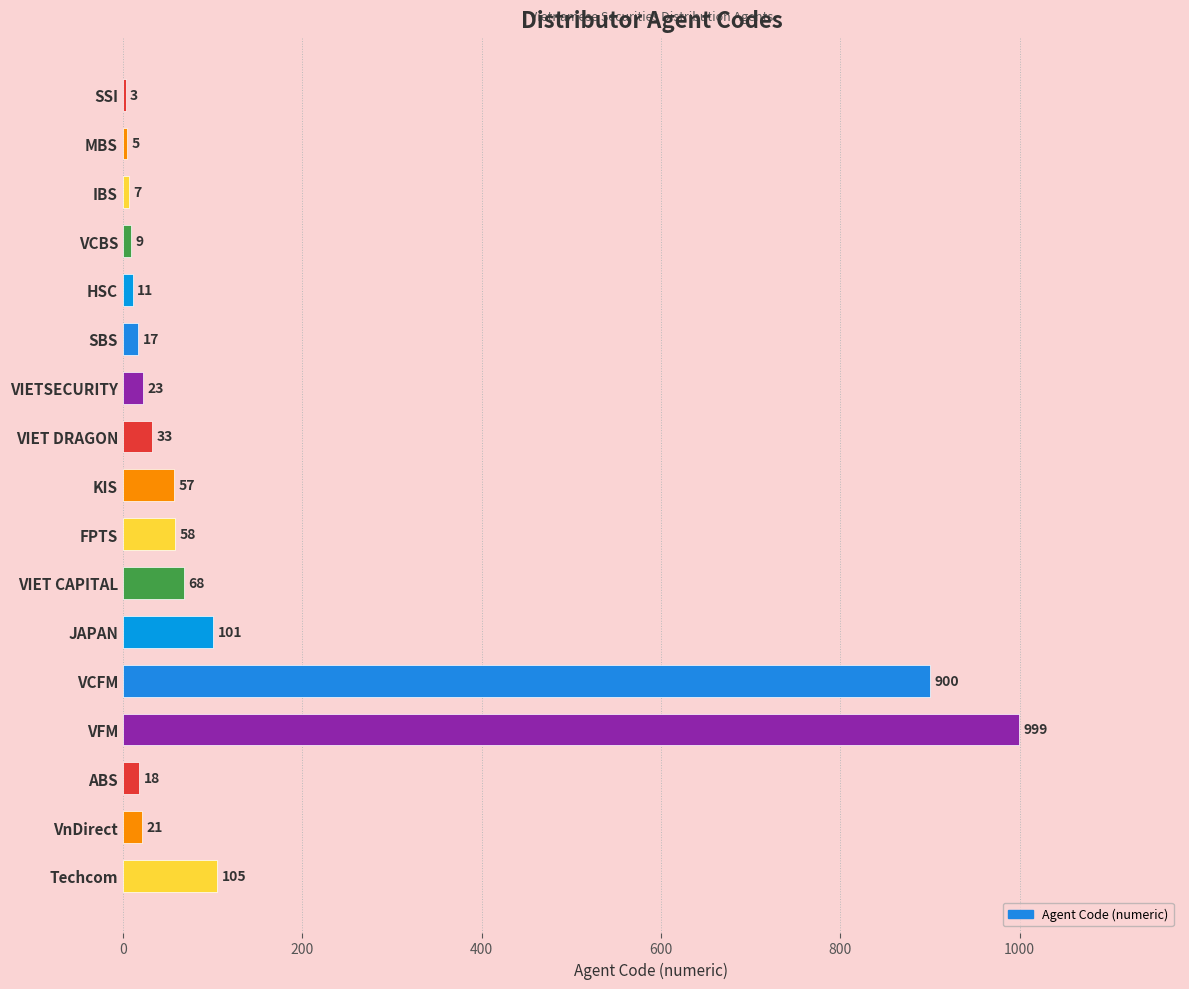

What is the greatest value displayed?

999